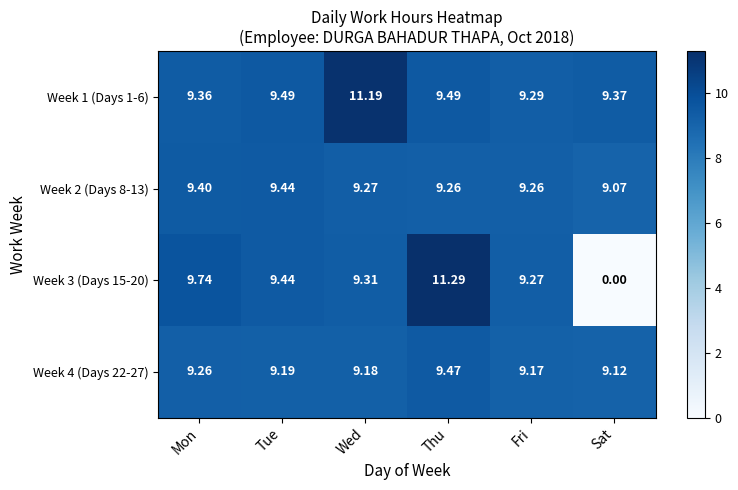

Which label corresponds to the largest value in the chart?

Thu